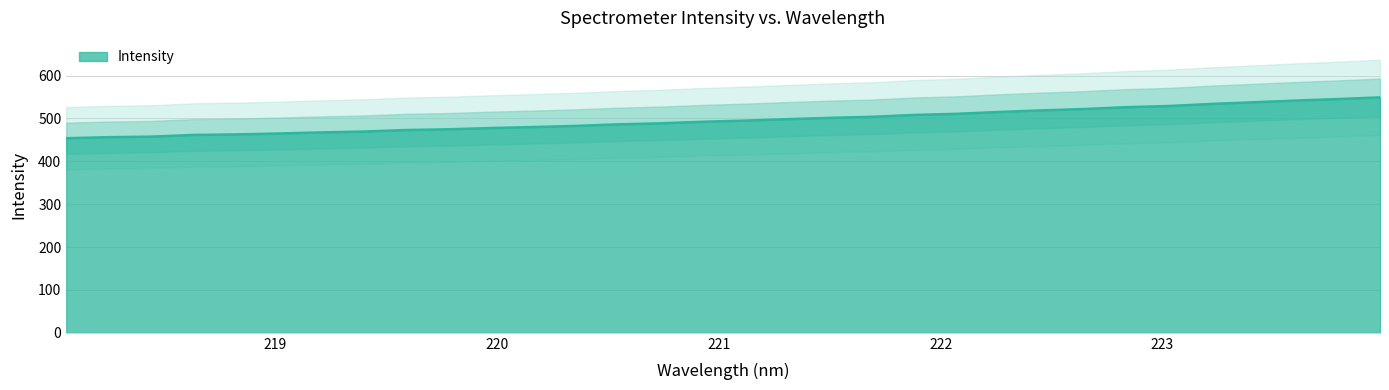

Between 219.589 and 221.6902, which is larger?

221.6902